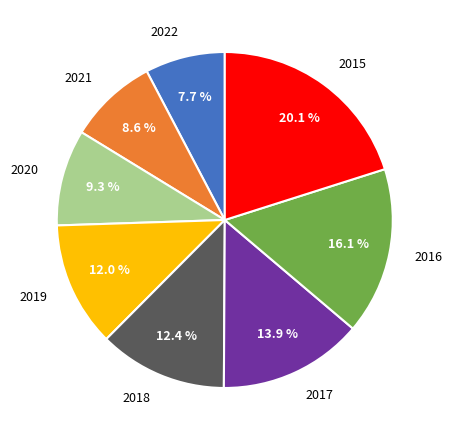

True or false: 2019 accounts for 12% of the total.

True